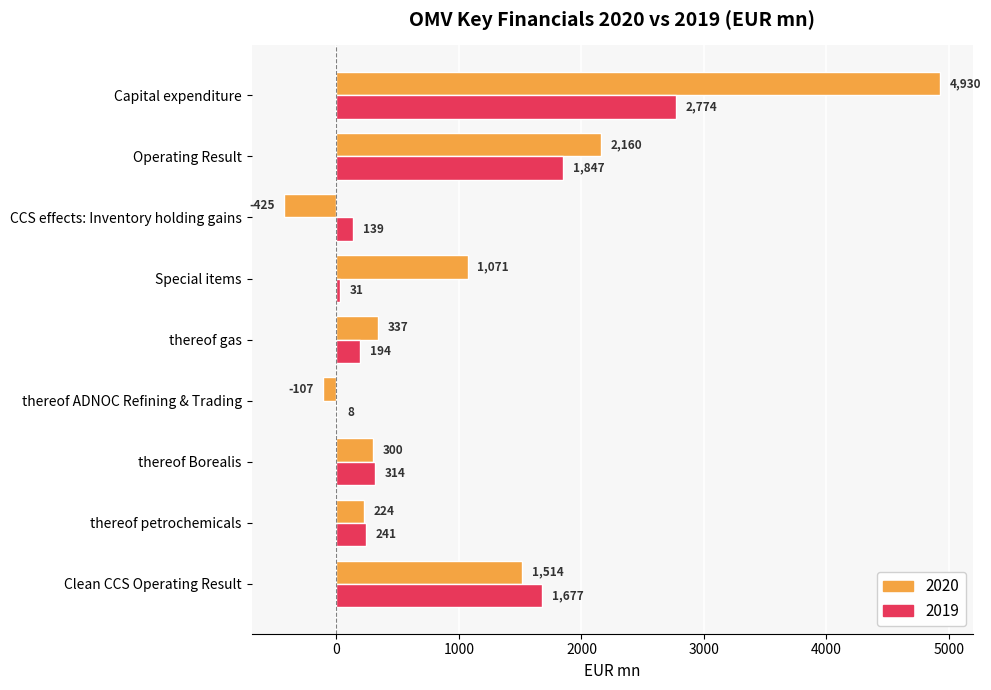

At which label does 2020 reach its peak?

Capital expenditure